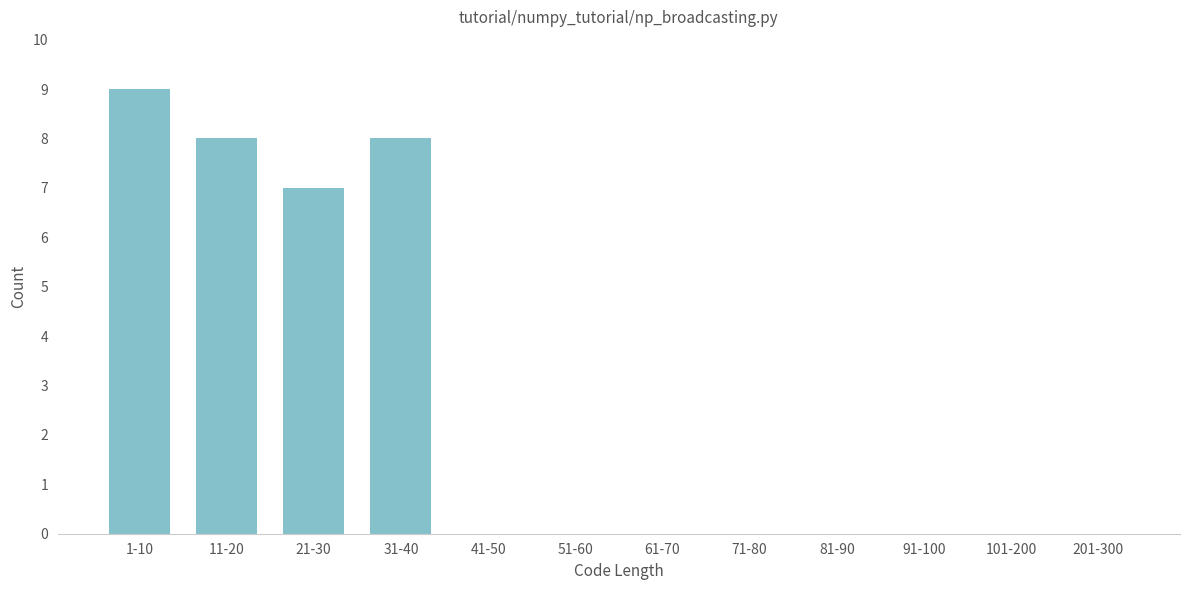

Reading right to left, list all the values displayed in this chart.

201-300=0	101-200=0	91-100=0	81-90=0	71-80=0	61-70=0	51-60=0	41-50=0	31-40=8	21-30=7	11-20=8	1-10=9